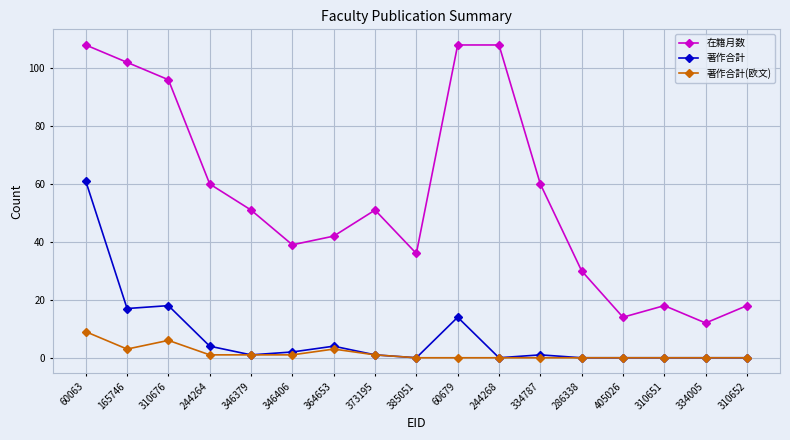

What is the sum of the 著作合計 values at 405026 and 346406?

2